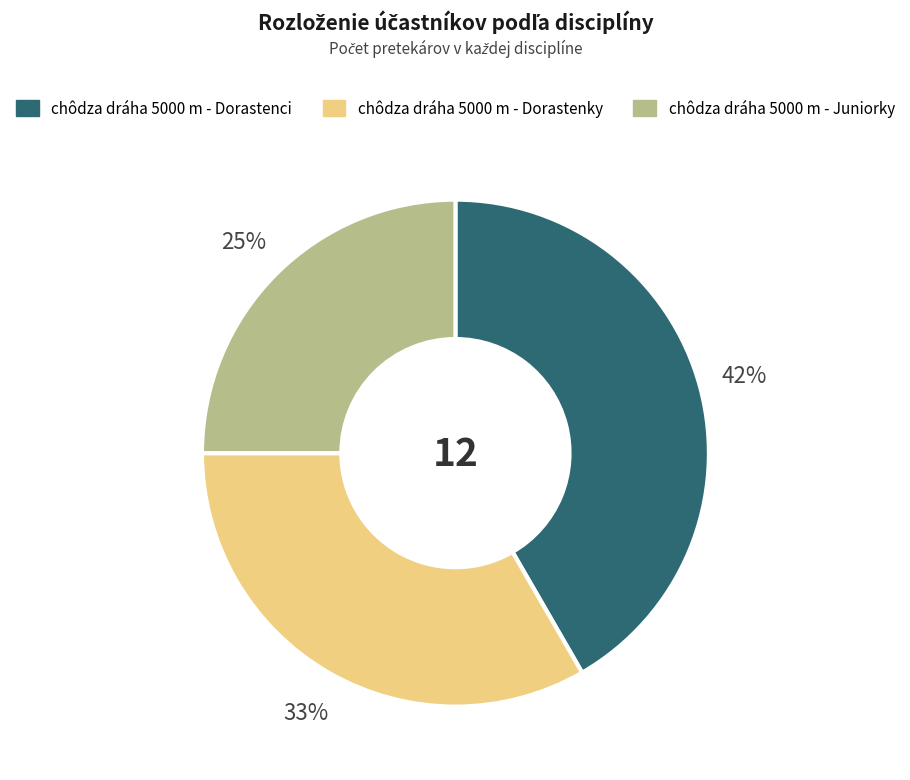

Is the sum of chôdza dráha 5000 m - Dorastenky and chôdza dráha 5000 m - Juniorky greater than half?

Yes